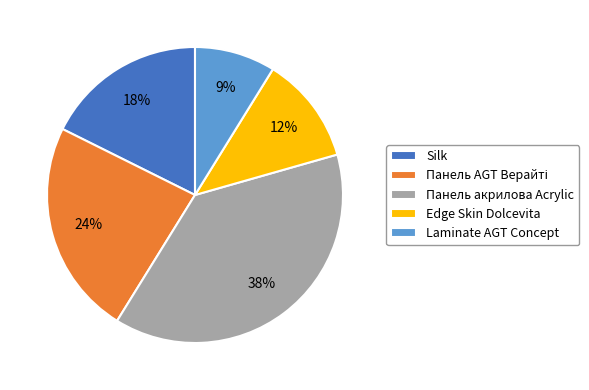

Which has a higher value, Laminate AGT Concept or Панель акрилова Acrylic?

Панель акрилова Acrylic